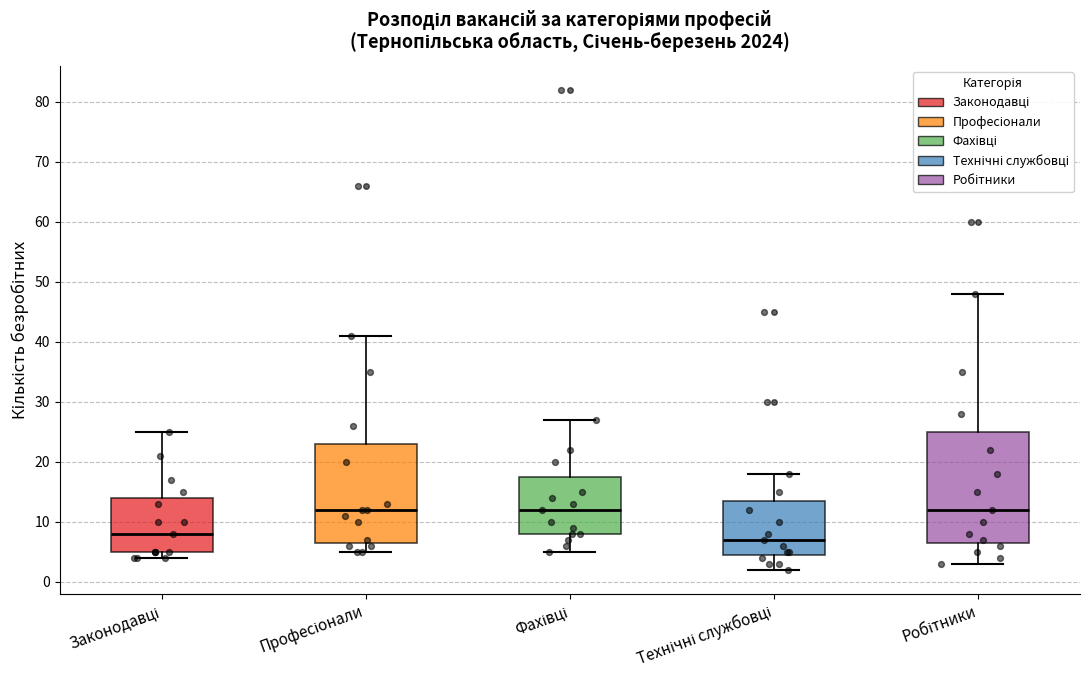

Reading left to right, transcribe this box plot: for each box, give where its median line is, the range the box spans, and where its two whiskers end, as read against the y-axis. The values are not printed on the chart, so give them approximately, as read against the axis.

Законодавці: median 8, box 5 to 14, whiskers 4 to 25
Професіонали: median 12, box 7 to 23, whiskers 5 to 41
Фахівці: median 12, box 8 to 18, whiskers 5 to 27
Технічні службовці: median 7, box 5 to 14, whiskers 2 to 18
Робітники: median 12, box 7 to 25, whiskers 3 to 48